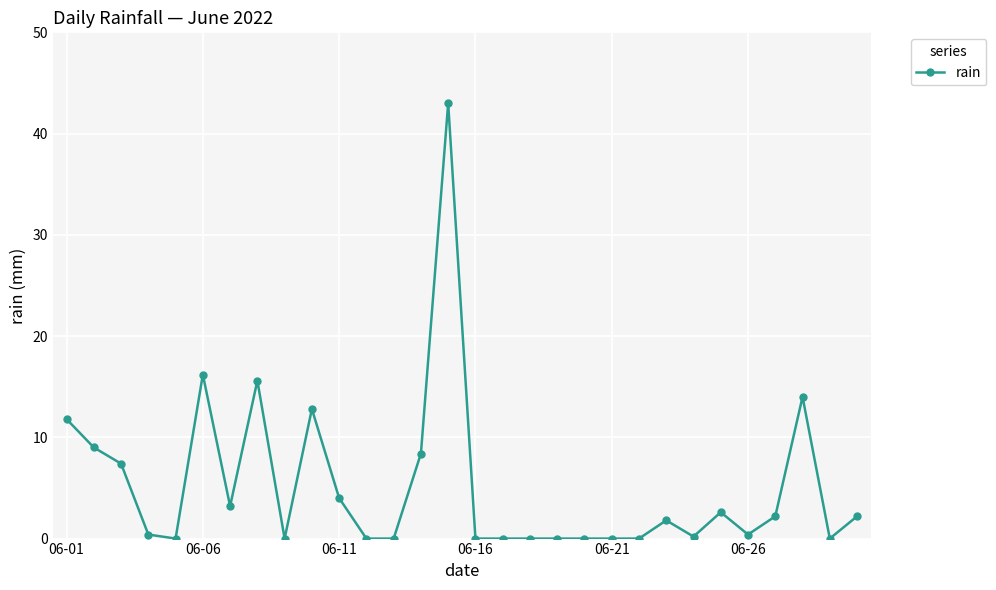

True or false: there are more than 2 points higher than both neighbors.

True